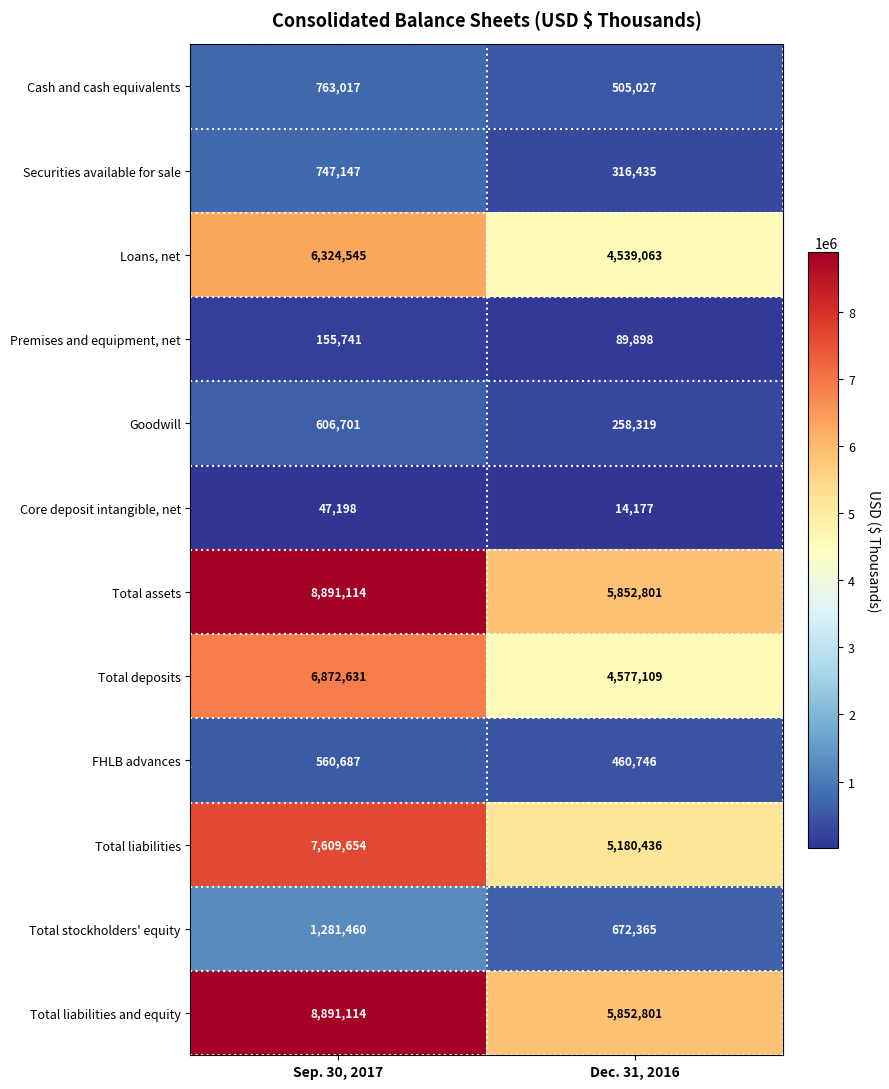

Reading left to right, transcribe all the data shown in this chart.

Cash and cash equivalents: 763017	505027
Securities available for sale: 747147	316435
Loans, net: 6324545	4539063
Premises and equipment, net: 155741	89898
Goodwill: 606701	258319
Core deposit intangible, net: 47198	14177
Total assets: 8891114	5852801
Total deposits: 6872631	4577109
FHLB advances: 560687	460746
Total liabilities: 7609654	5180436
Total stockholders' equity: 1281460	672365
Total liabilities and equity: 8891114	5852801